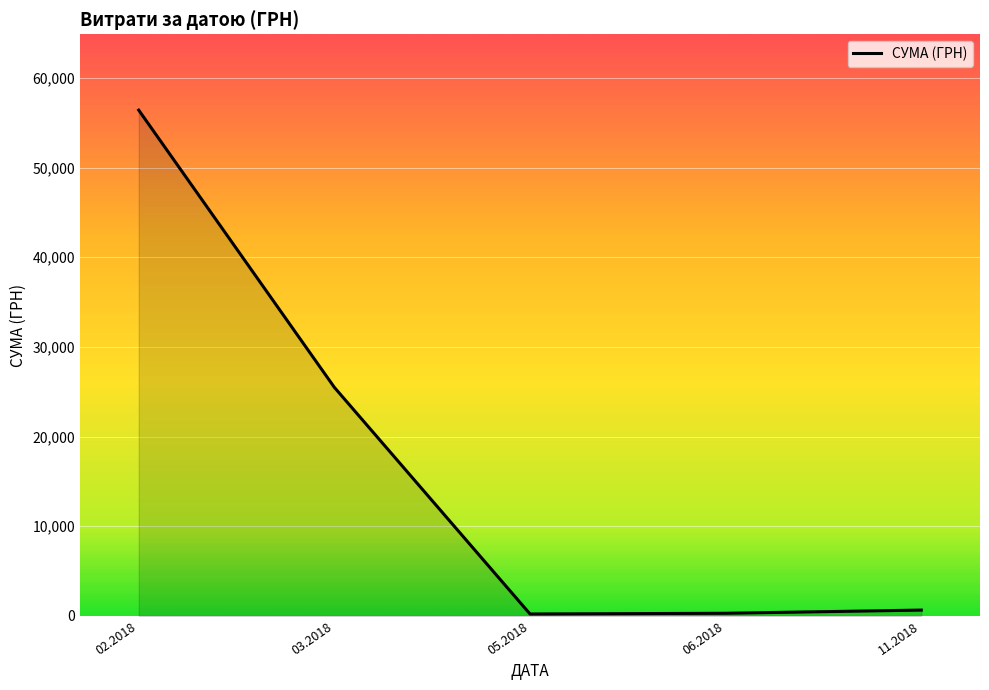

Is it true that the value at 02.2018 is 89959.9?

False